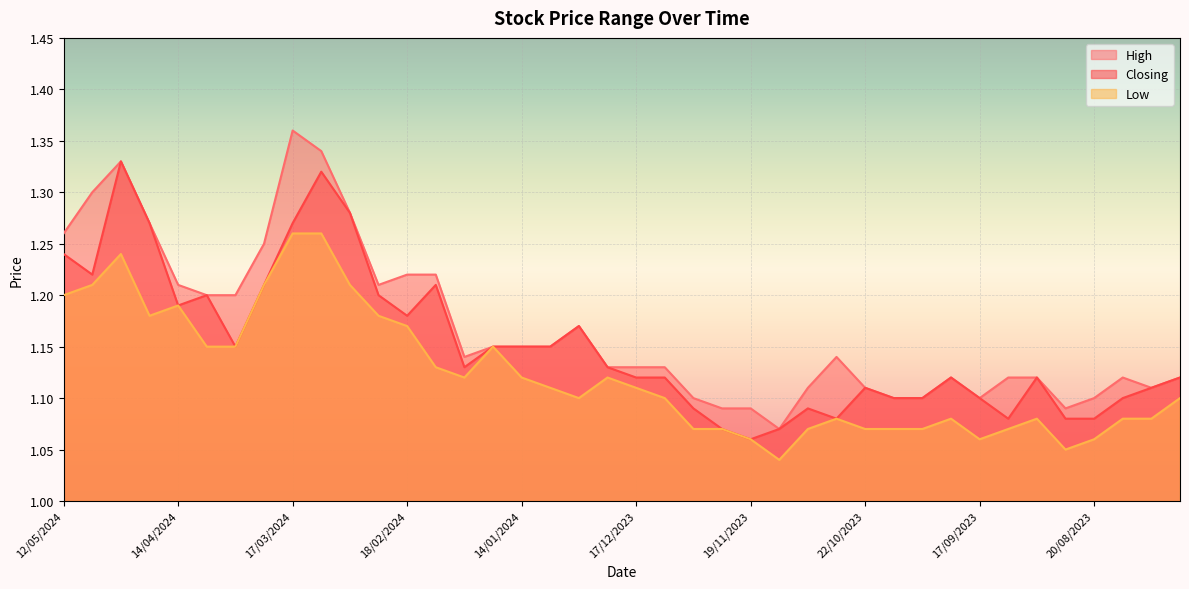

Rank the series at 11/02/2024 from highest to lowest value.

High, Closing, Low